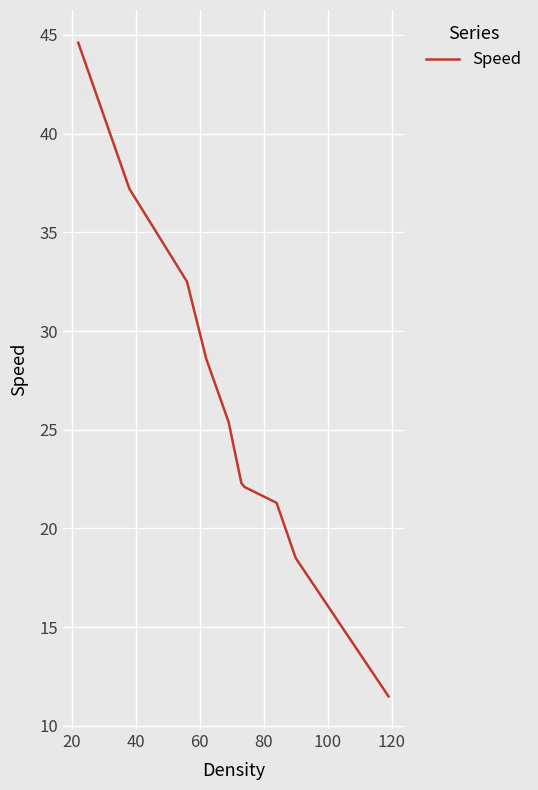

What is the maximum value shown in the chart?

44.6